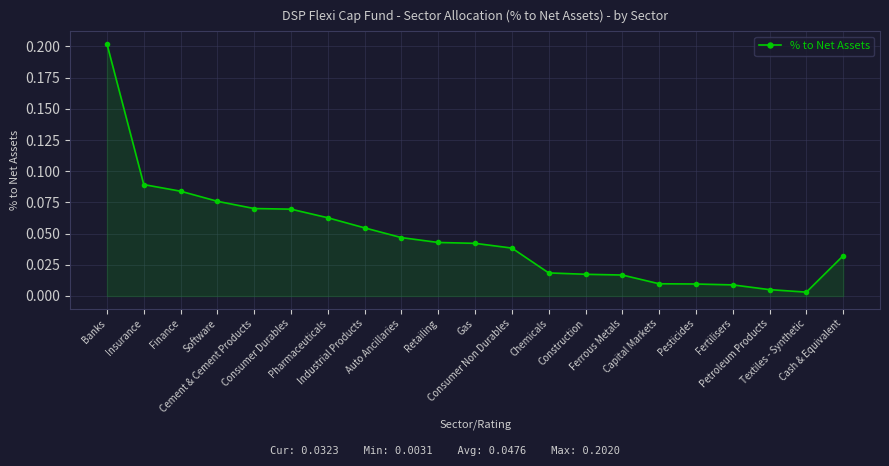

Is this an area chart (filled region under the line)?

Yes